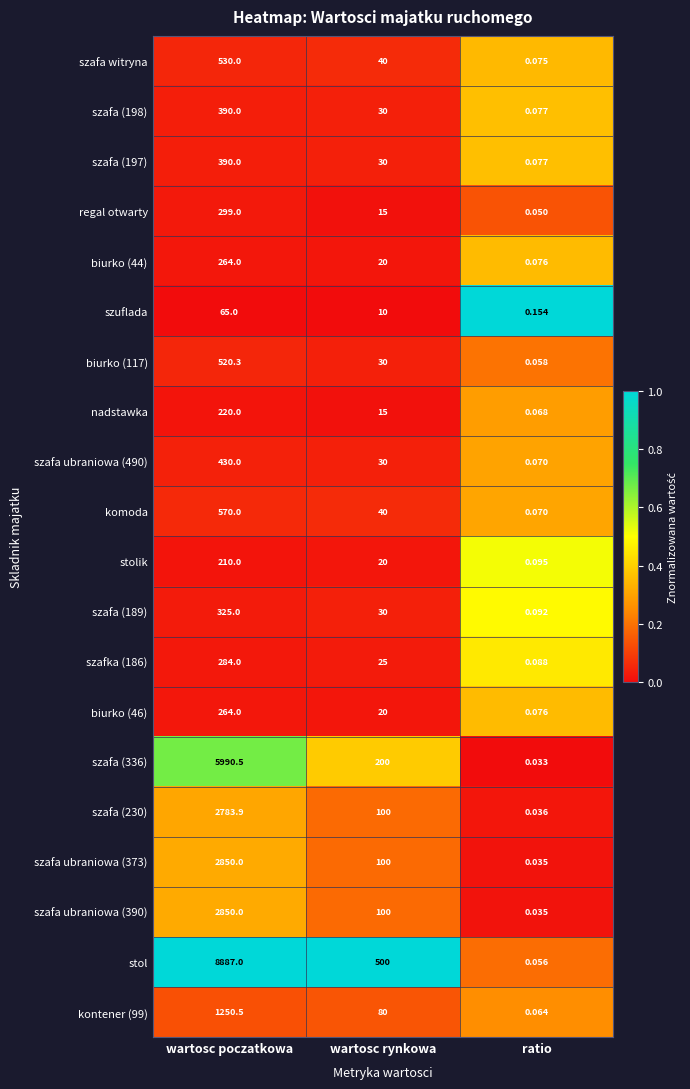

How many distinct data groups are displayed?

20